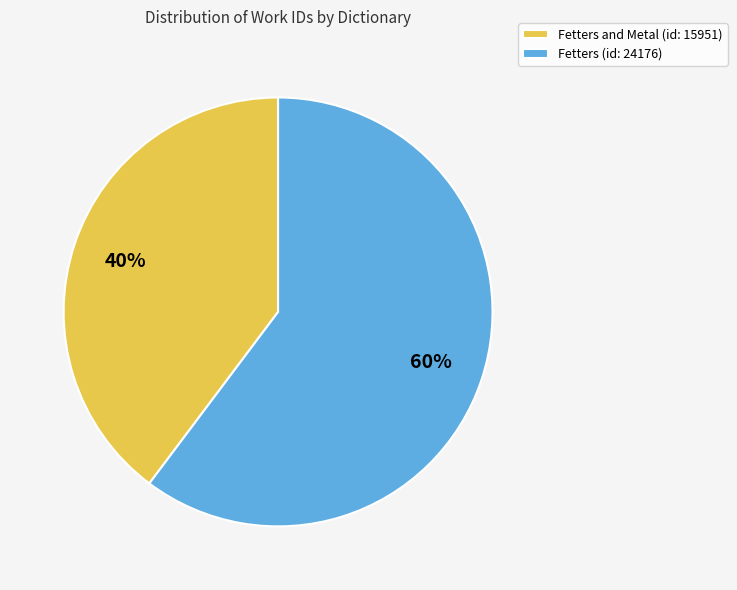

Rank the categories by value from highest to lowest.

Fetters (id: 24176), Fetters and Metal (id: 15951)